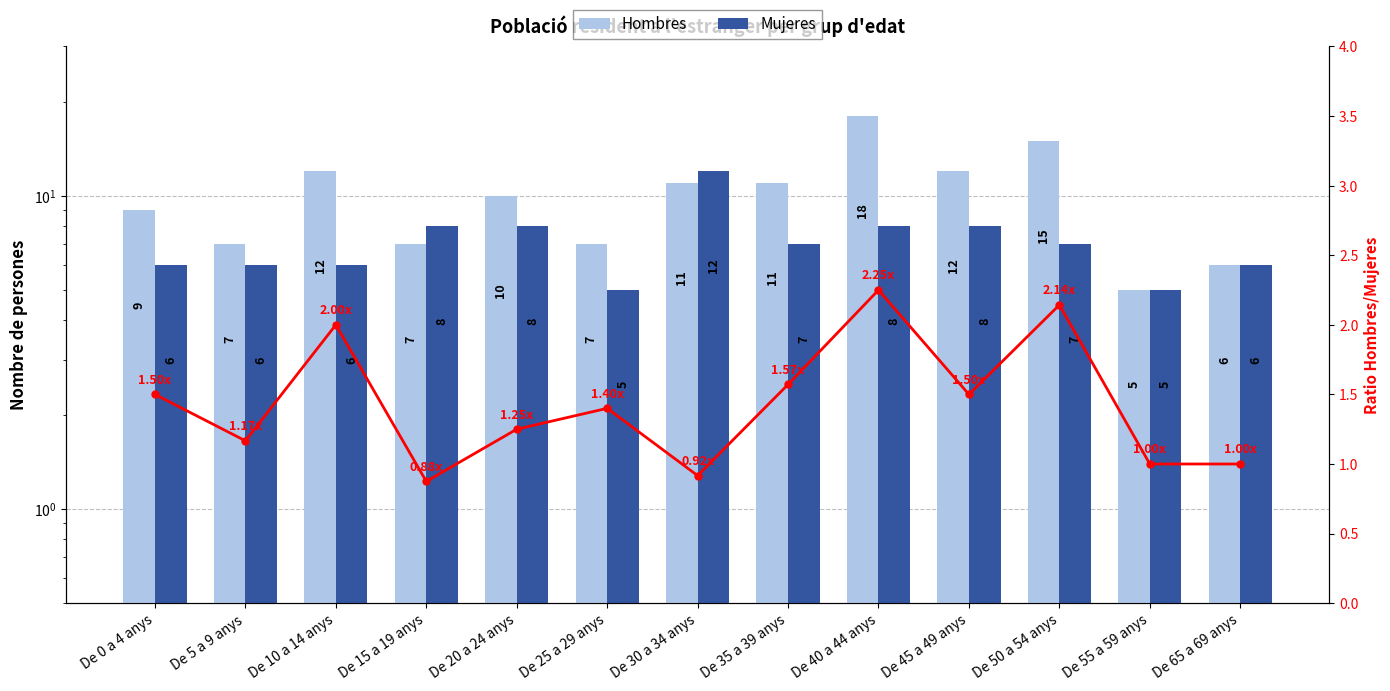

What is the difference between the highest and lowest values at De 50 a 54 anys?

12.9